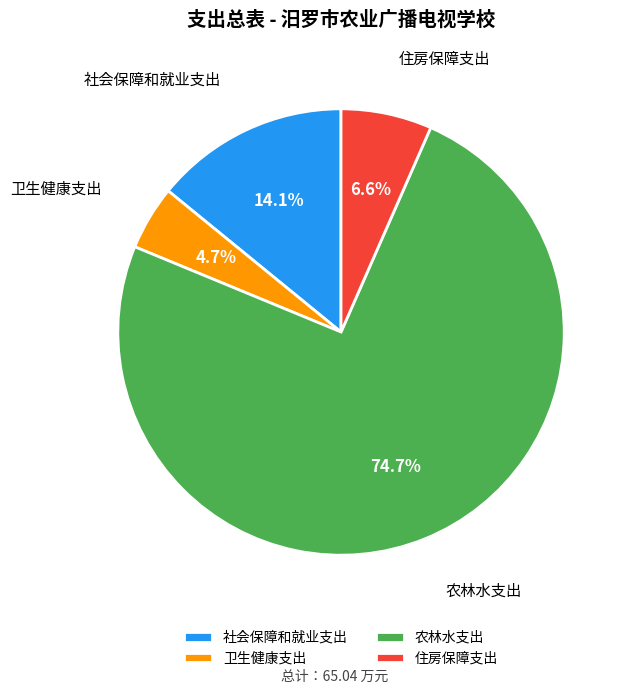

What percentage is the 社会保障和就业支出 slice, to the nearest percent?

14%